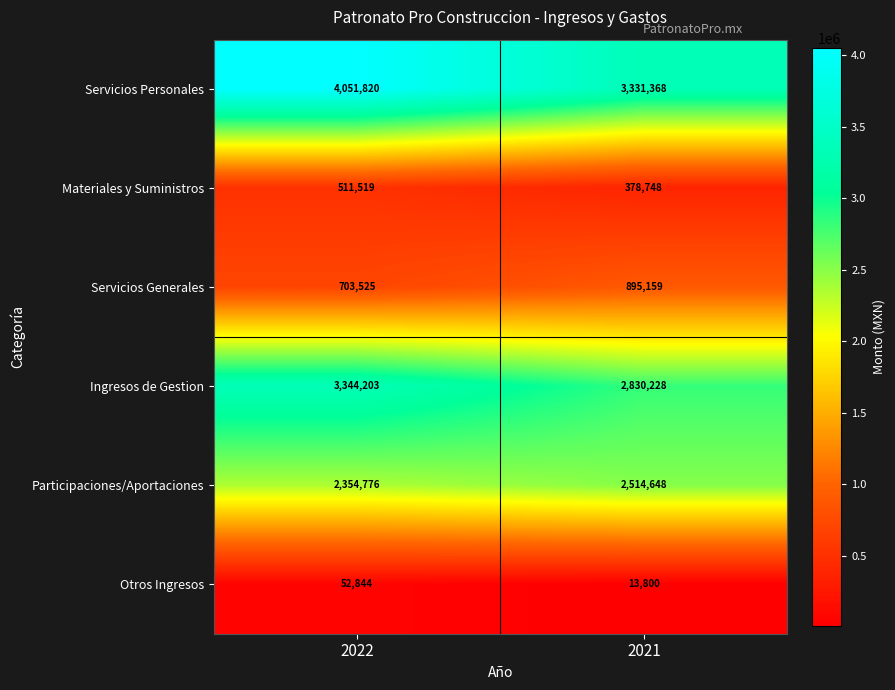

True or false: Servicios Personales has a value of 3331368 at 2021.

True